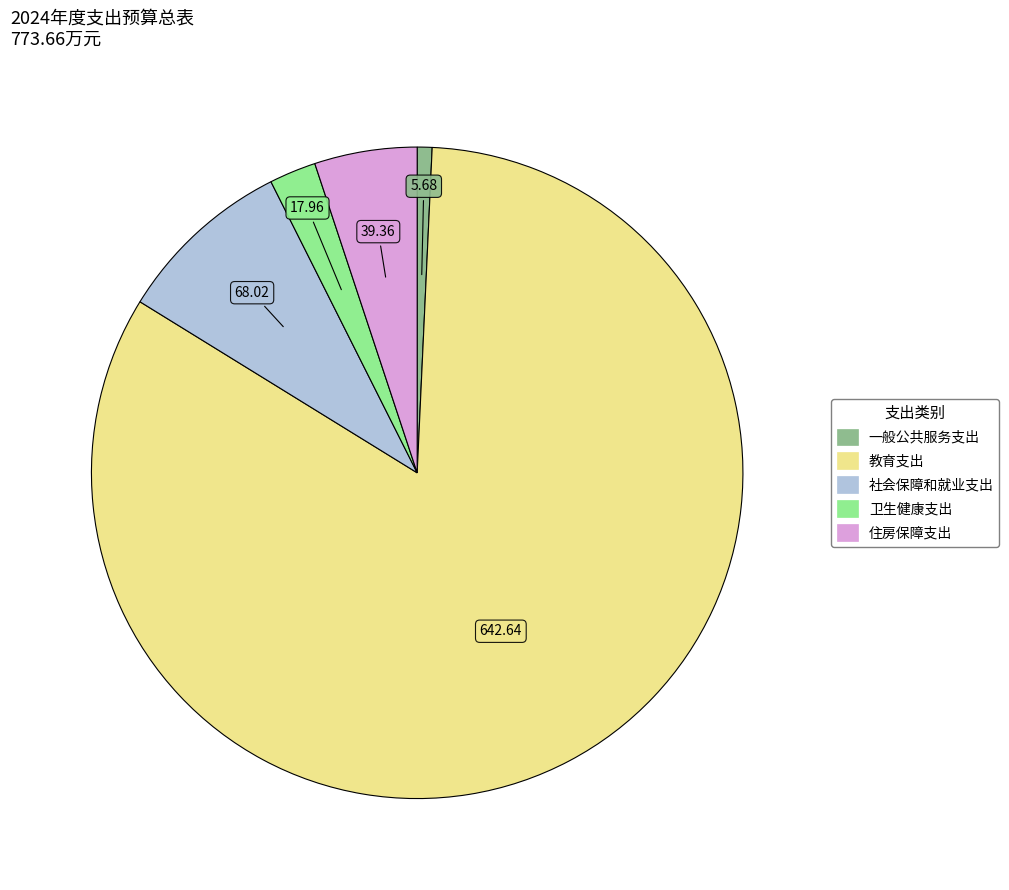

Rank the categories by value from highest to lowest.

教育支出, 社会保障和就业支出, 住房保障支出, 卫生健康支出, 一般公共服务支出